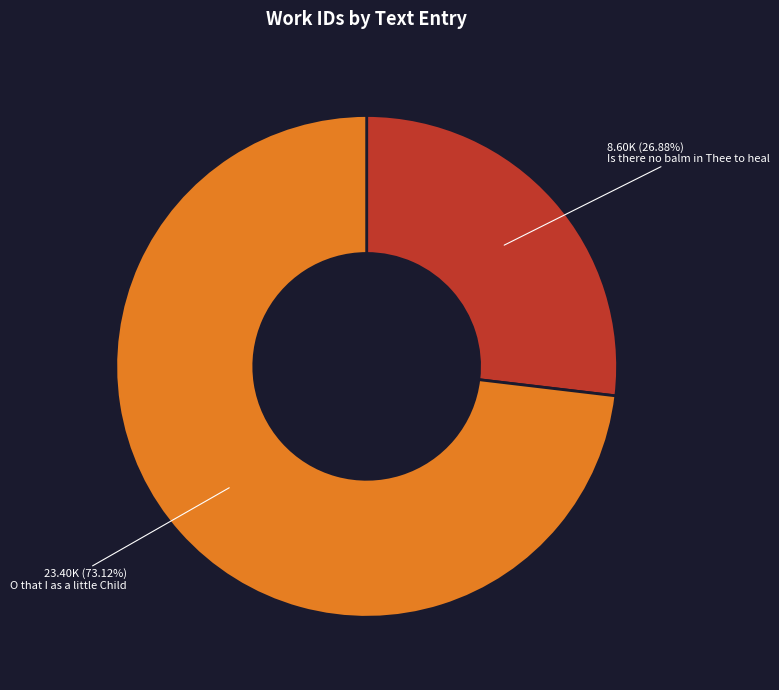

To the nearest percent, what is the combined percentage of Is there no balm in Thee to heal and O that I as a little Child?

100%